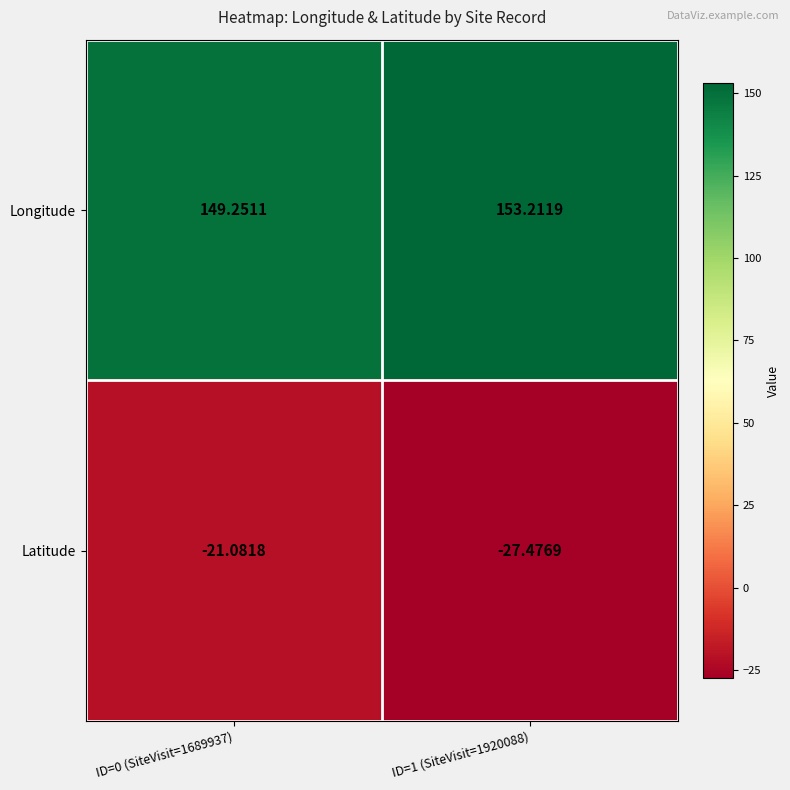

At which category is the sum across all series the highest?

ID=0 (SiteVisit=1689937)